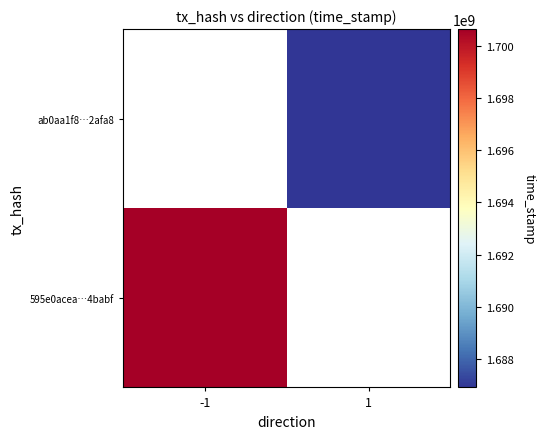

At which label does 595e0acea…4babf reach its peak?

-1